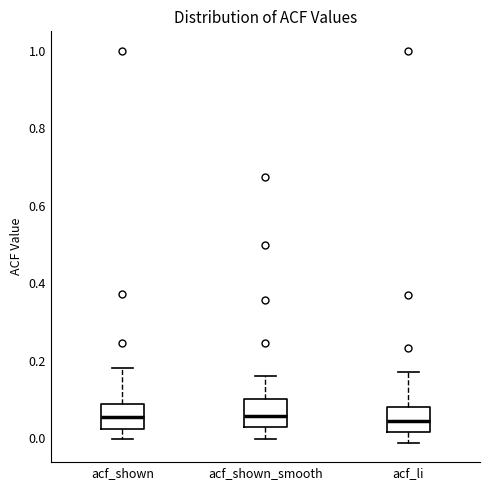

Reading left to right, read every box against the y-axis: the position of its median line, the range the box covers, and the ends of its whiskers. The values are not printed on the chart, so give them approximately, as read against the axis.

acf_shown: median 0.06, box 0.02 to 0.08, whiskers 0.00 to 0.18
acf_shown_smooth: median 0.06, box 0.02 to 0.10, whiskers 0.00 to 0.16
acf_li: median 0.04, box 0.02 to 0.08, whiskers -0.02 to 0.18